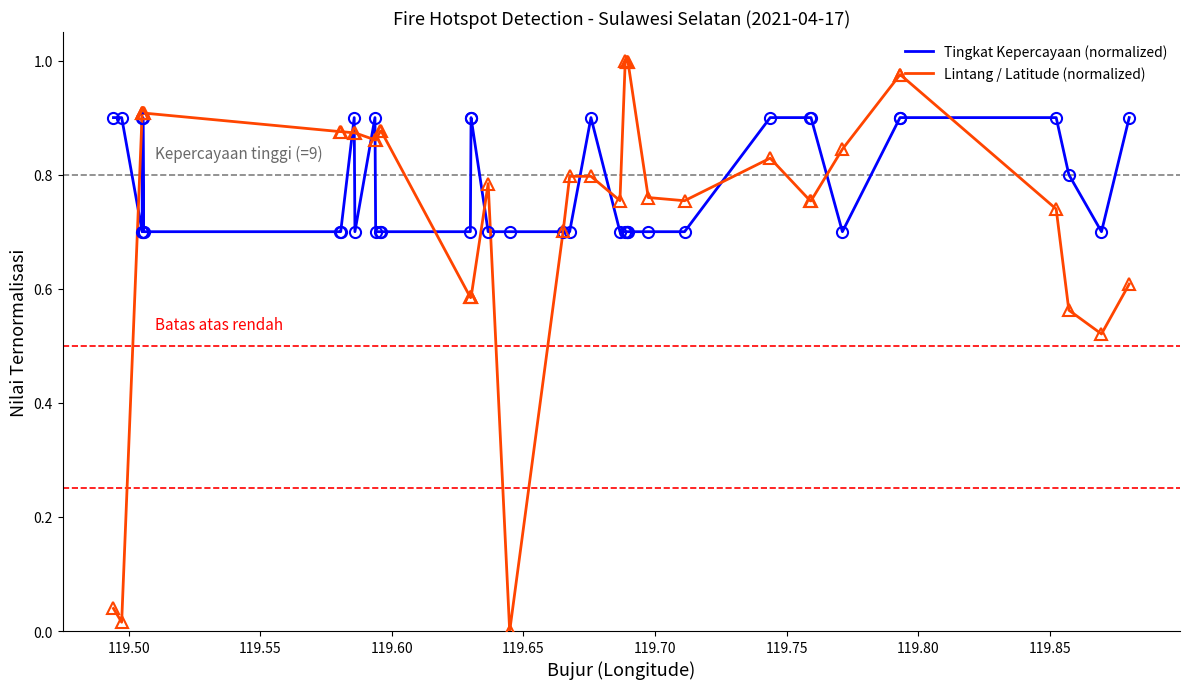

Which series has the largest range (max minus min)?

Lintang / Latitude (normalized)